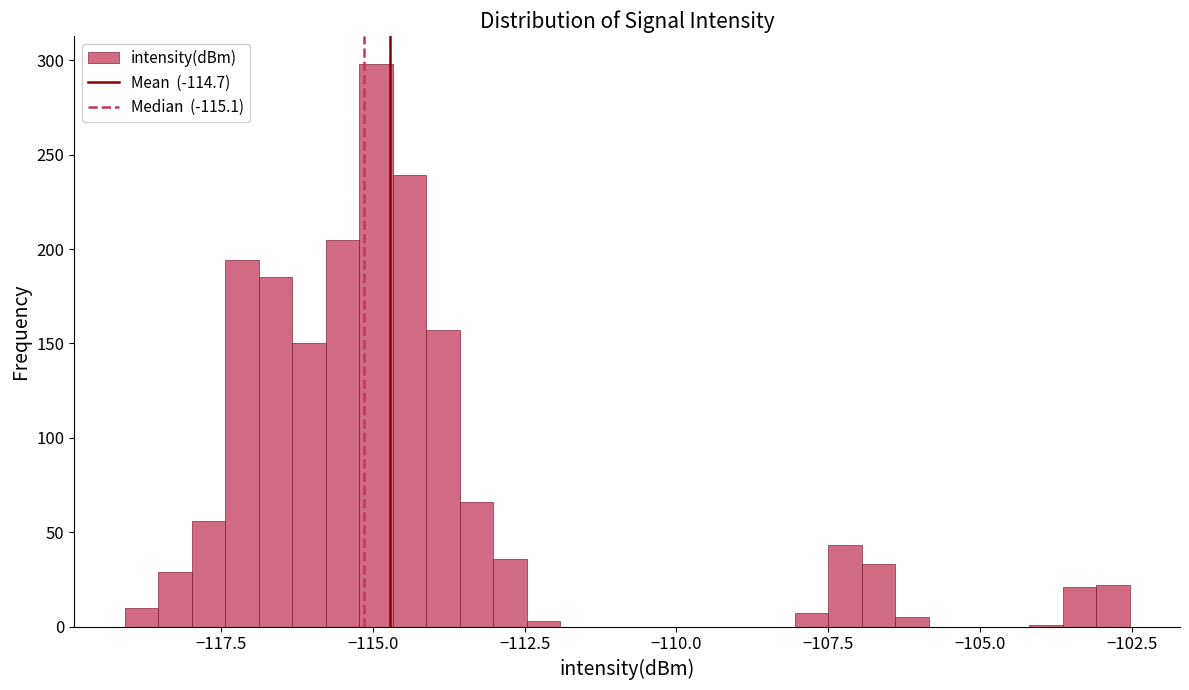

Read against the x-axis, roughly where is the centre of the tallest bar?

-115.0